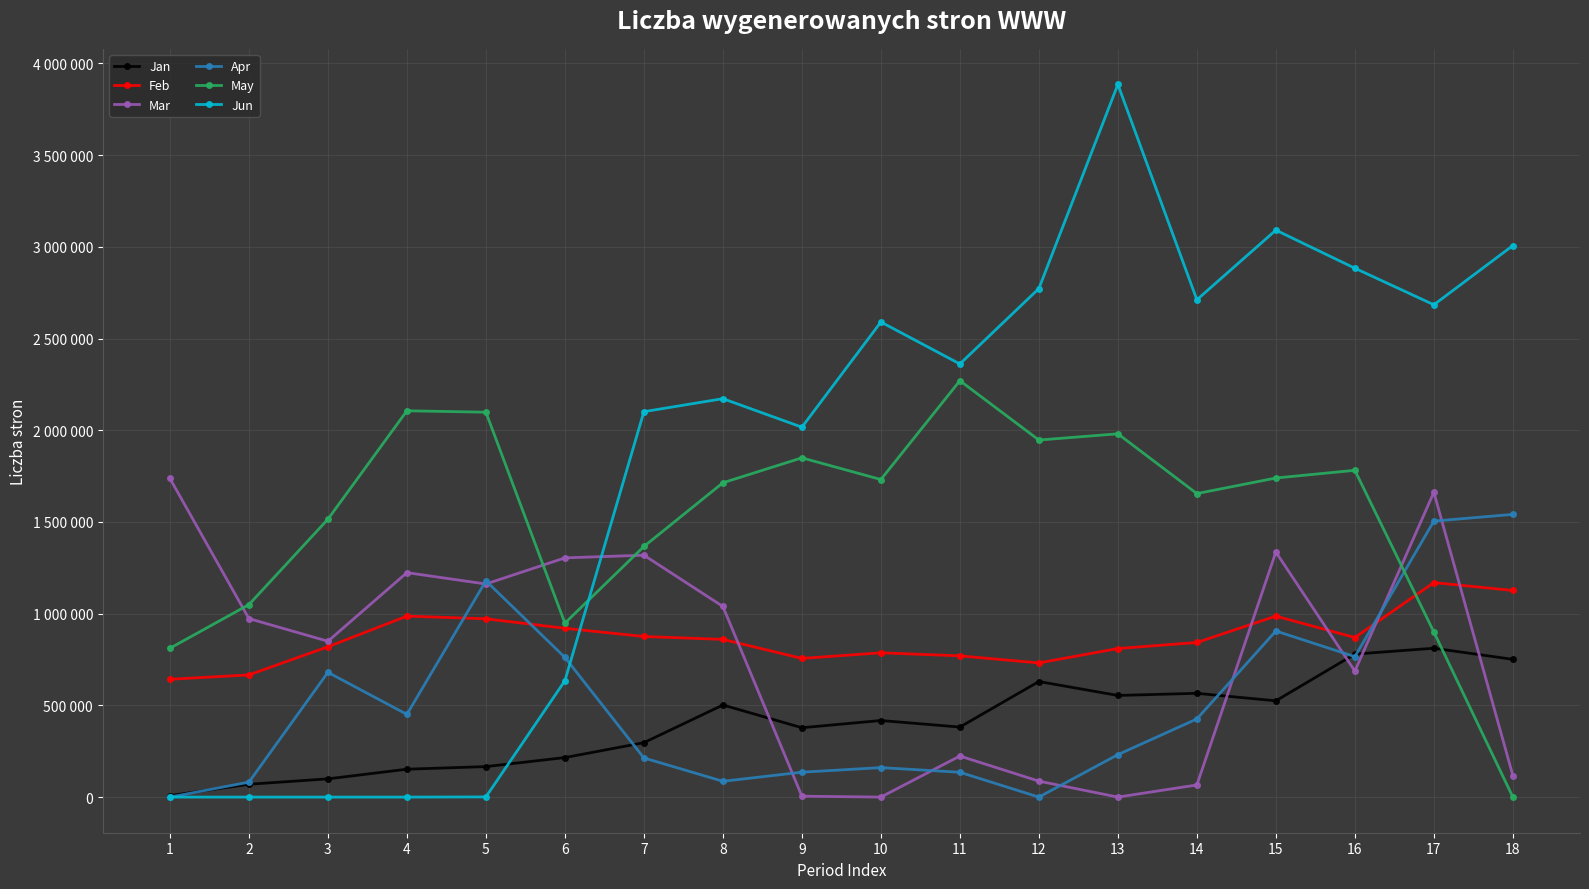

Does the chart have visible grid lines?

Yes